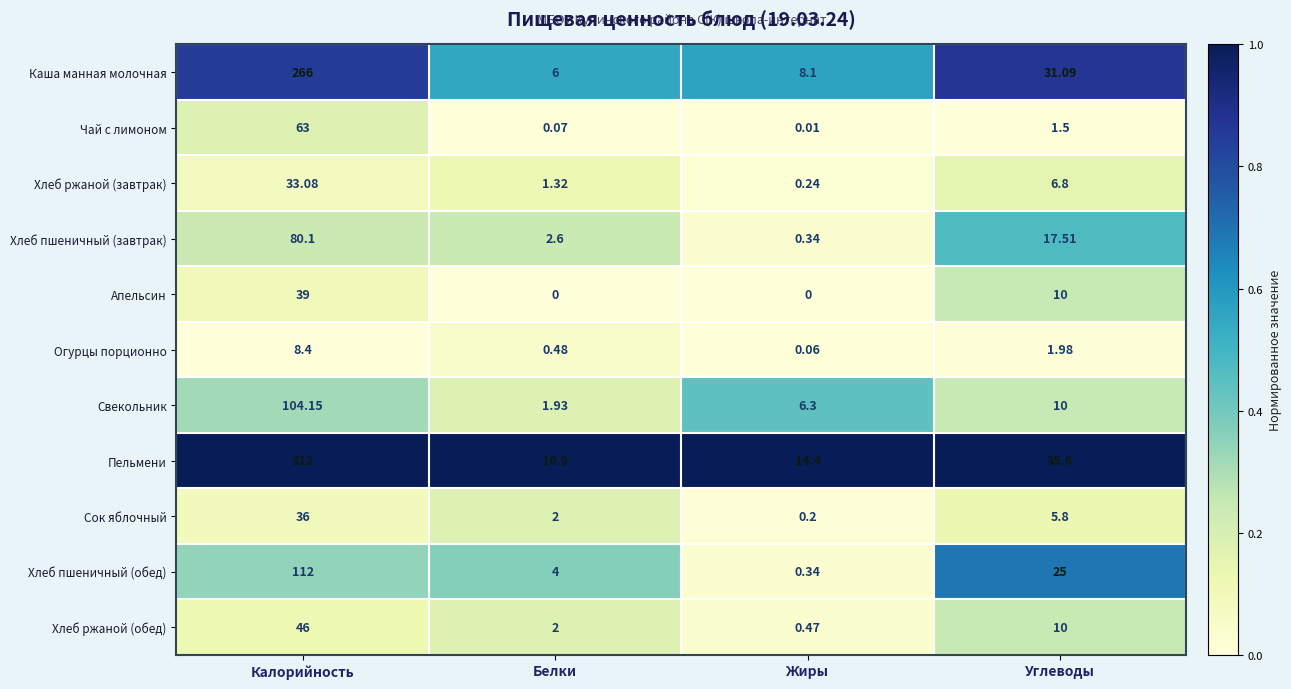

Which series changed the most between Белки and Жиры?

Свекольник